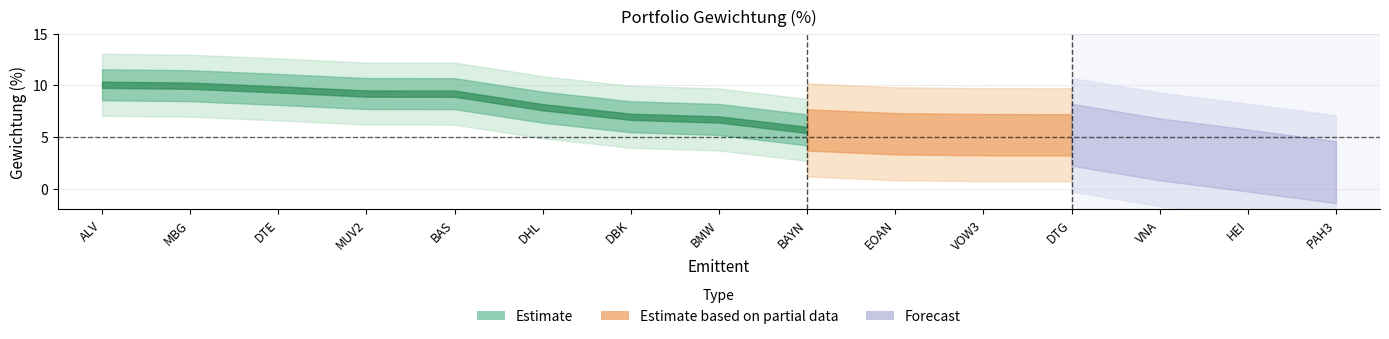

What is the difference between the maximum and minimum values?

8.5